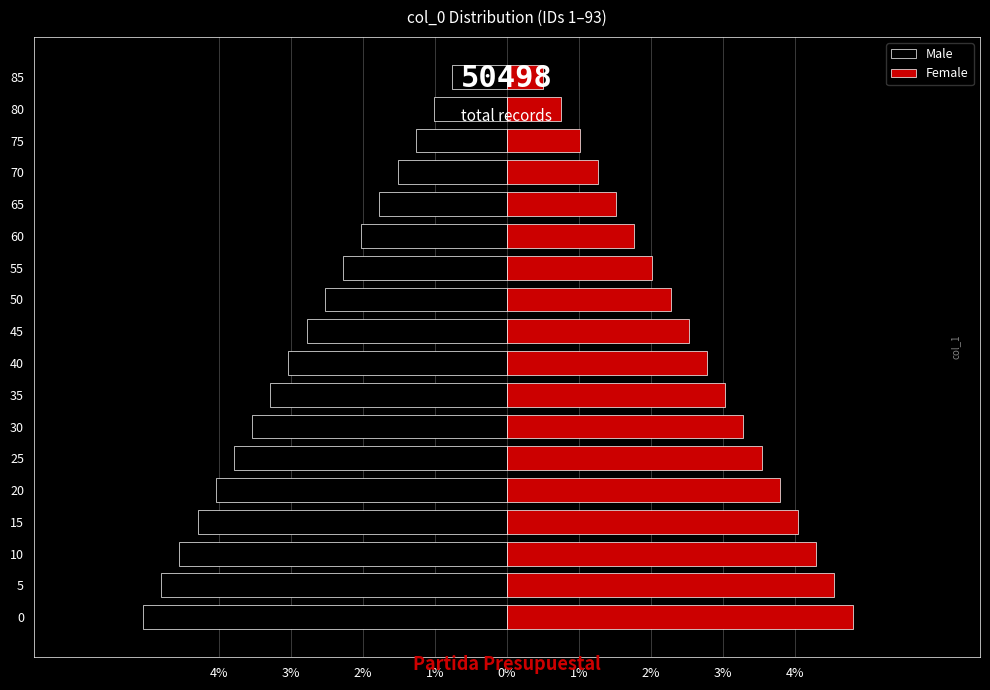

Between 10 and 55, which is larger?

55